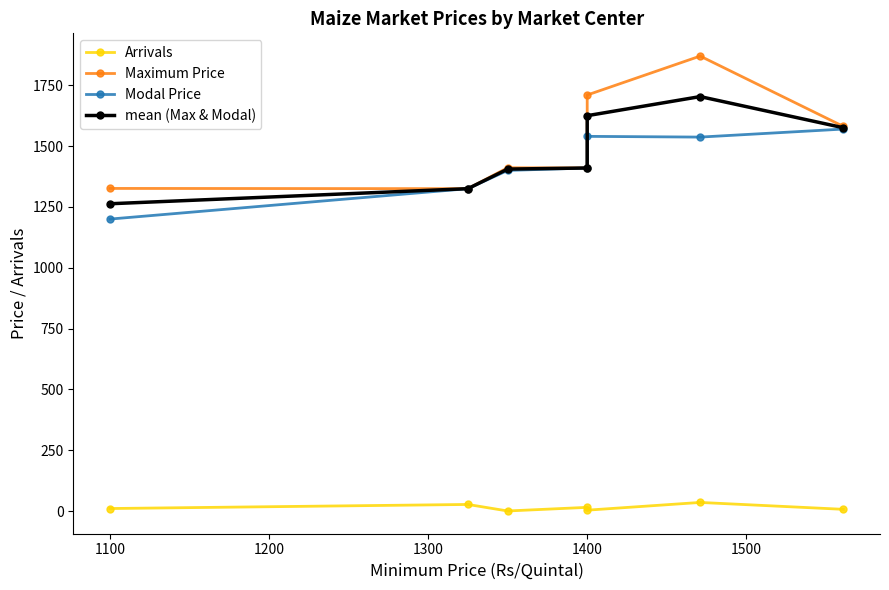

Reading left to right, transcribe all the data shown in this chart.

Arrivals: 10.2	27.0	0.2	15.1	3.5	35.3	7.0
Maximum Price: 1326.0	1325.0	1411.0	1410.0	1710.0	1870.0	1581.0
Modal Price: 1200.0	1325.0	1400.0	1410.0	1540.0	1537.0	1570.0
mean (Max & Modal): 1263.0	1325.0	1405.5	1410.0	1625.0	1703.5	1575.5